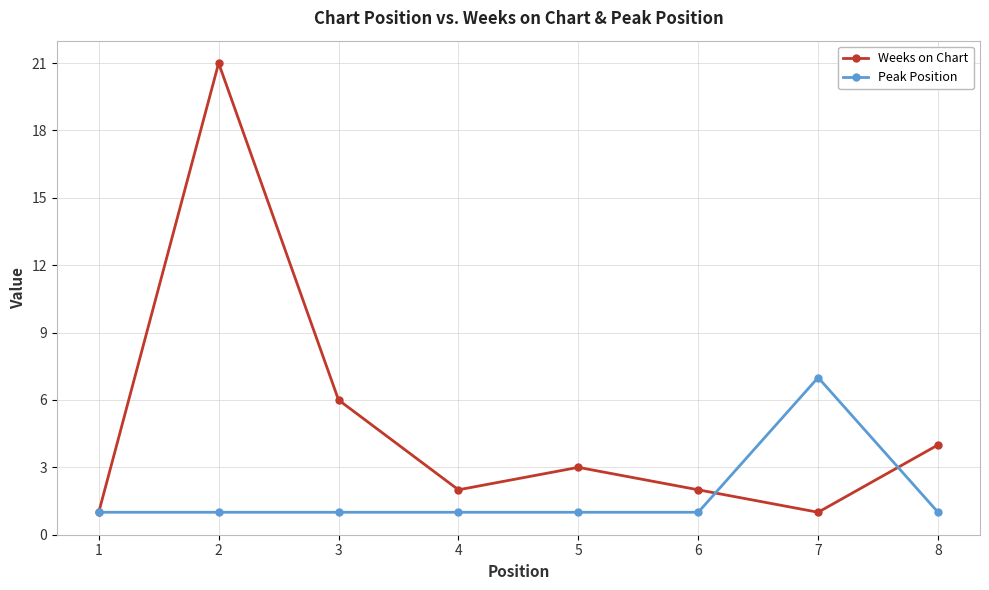

Count the number of categories in the chart.

8